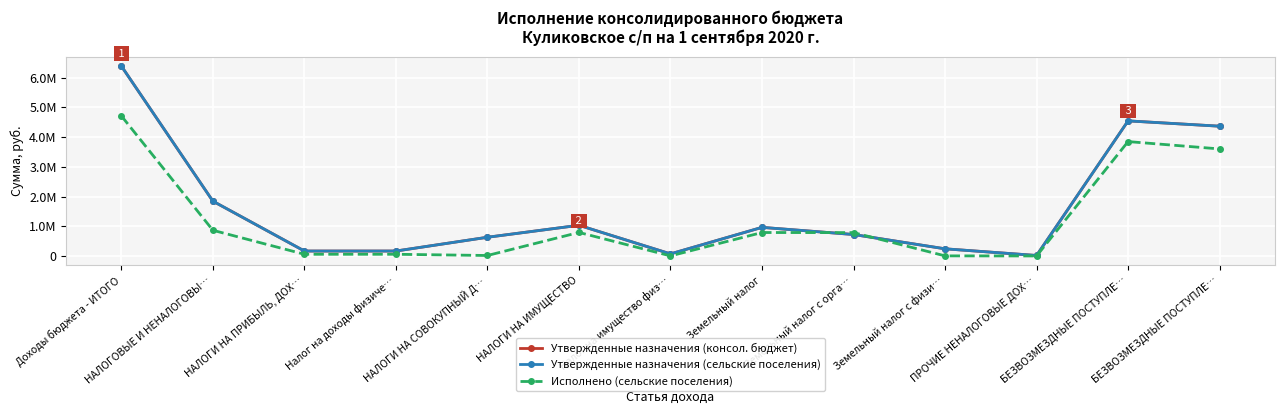

Does the chart have visible grid lines?

Yes